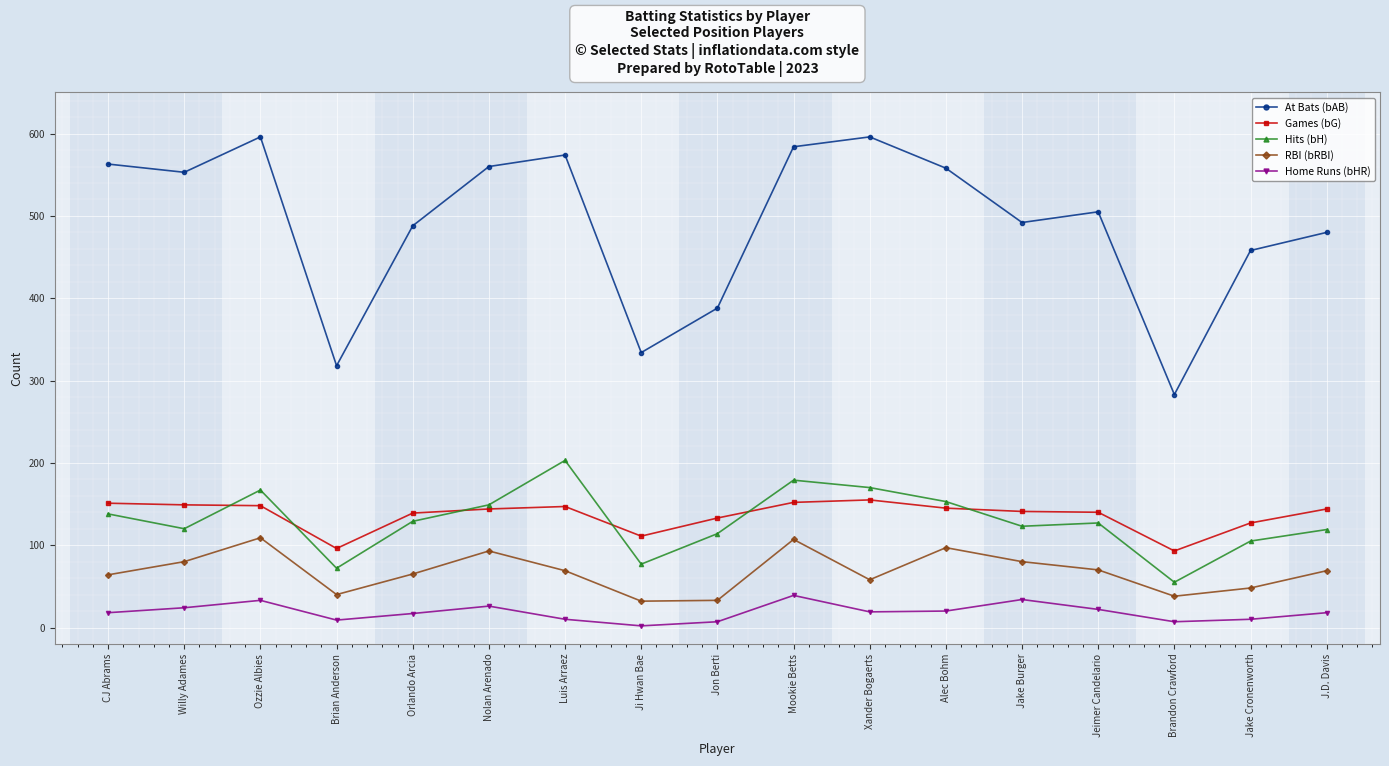

Count the number of data series in this chart.

5